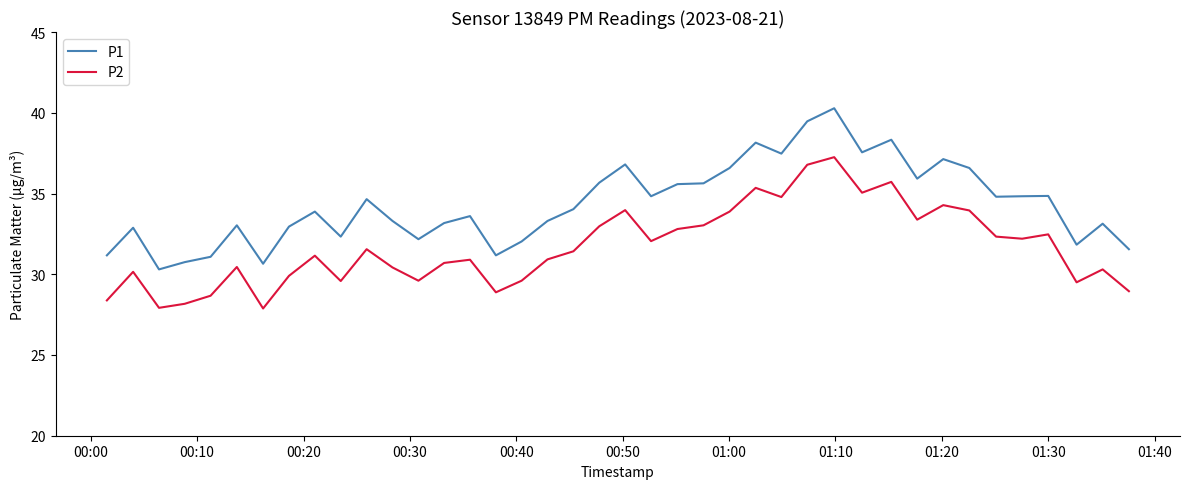

List the series in order of their peak value, lowest first.

P2, P1